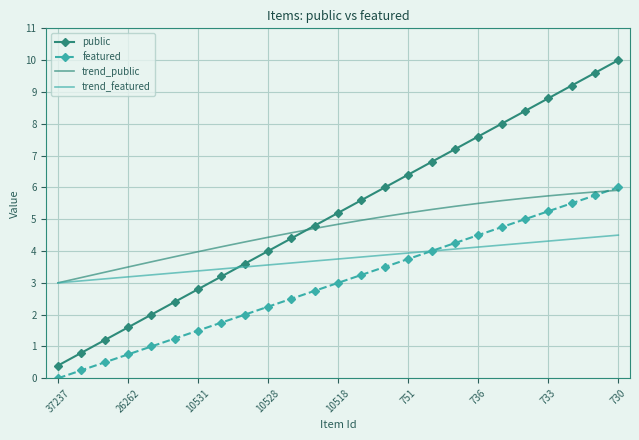

What is the greatest value displayed?

10.0